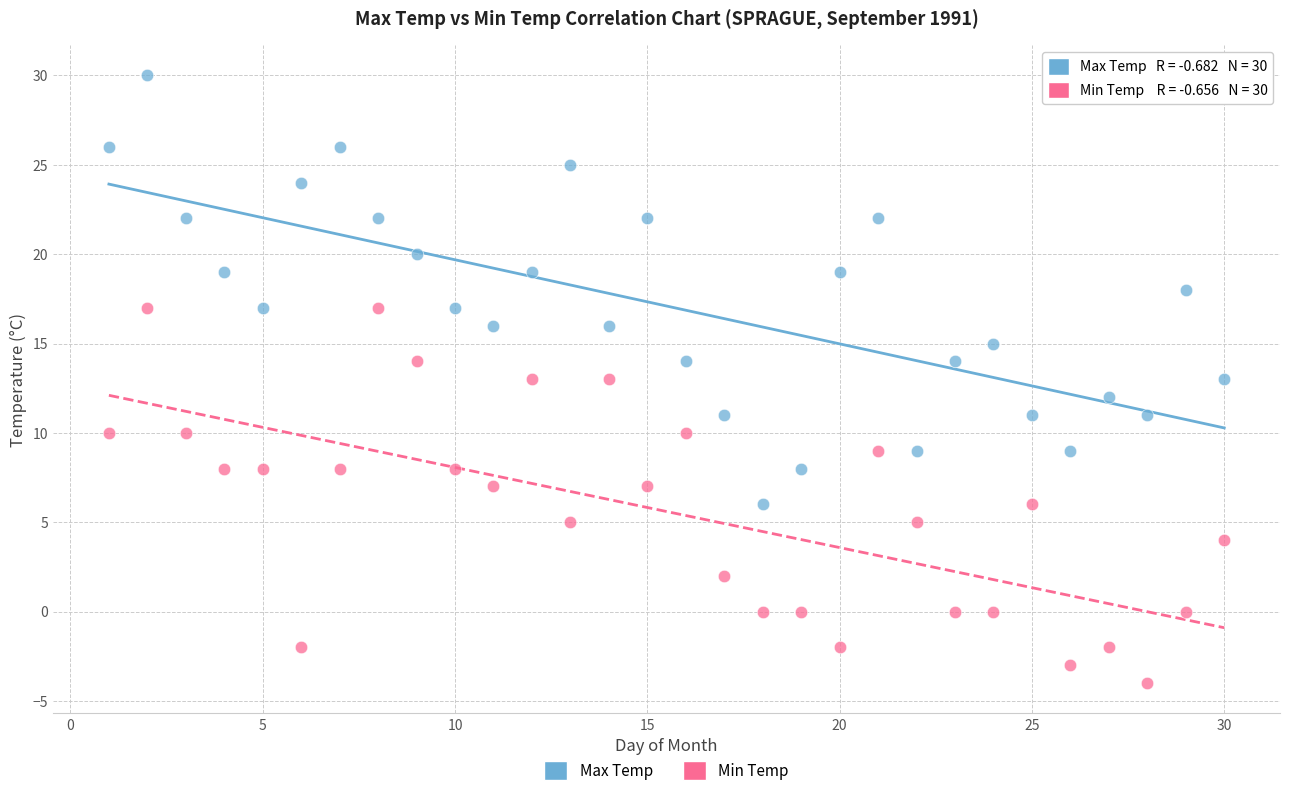

Which series has the largest Y range (max minus min)?

Max Temp